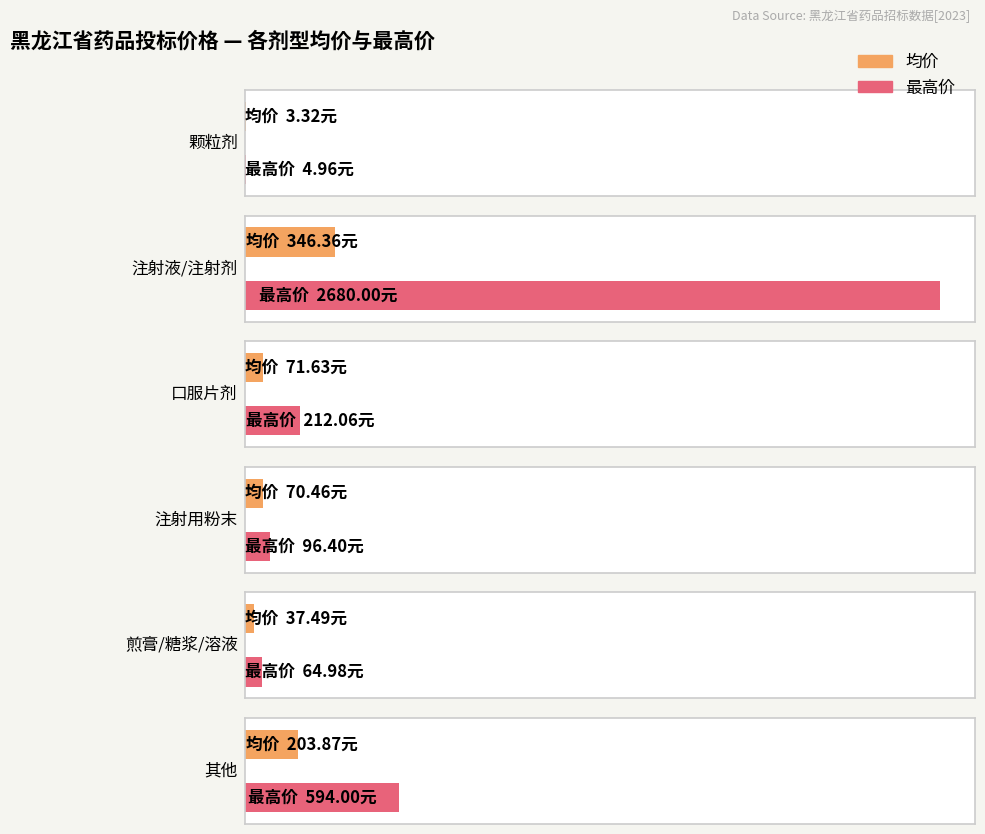

What is the greatest value displayed?

2680.0